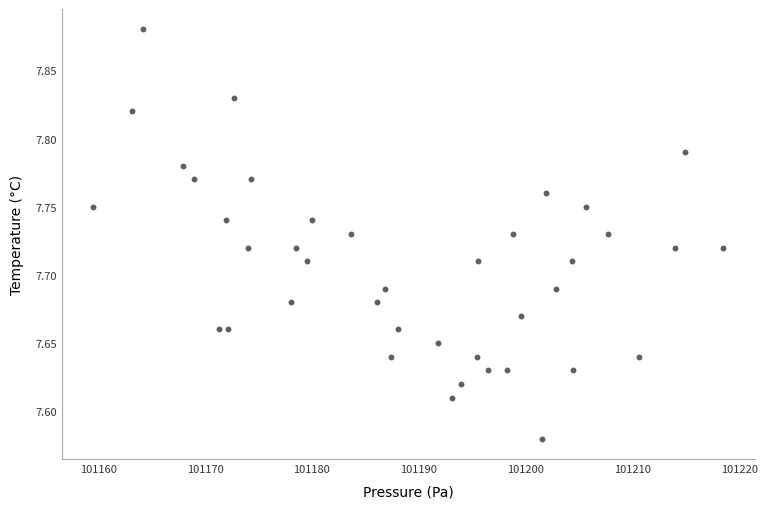

What is the range of X values (max minus min)?

58.9